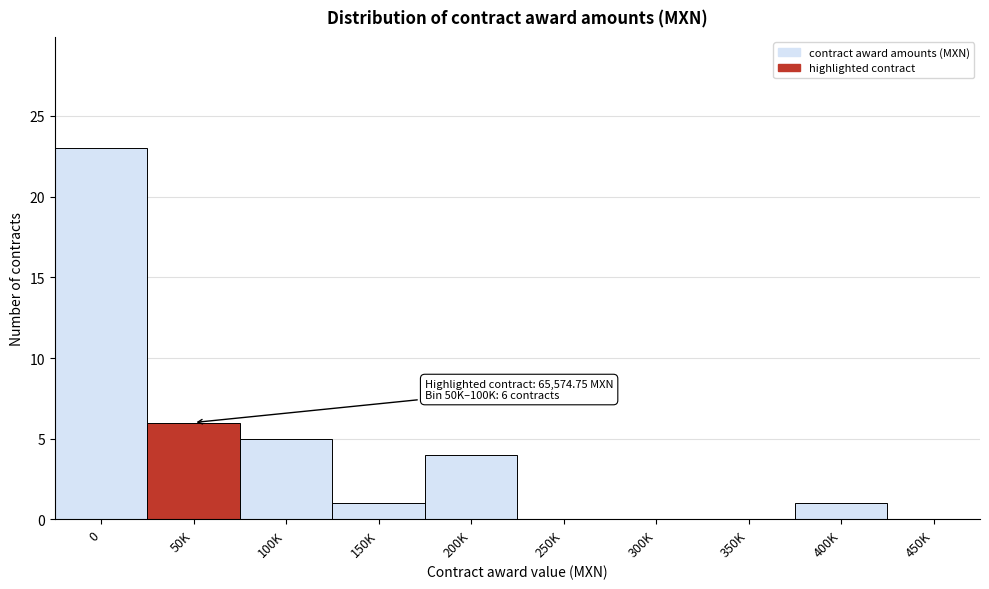

Reading right to left, what are all the values shown in this chart?

450K=0	400K=1	350K=0	300K=0	250K=0	200K=4	150K=1	100K=5	50K=6	0=23